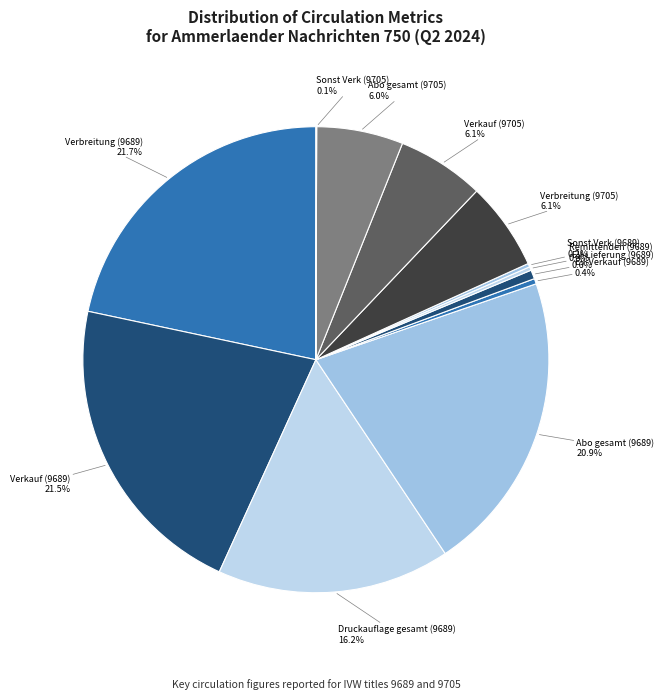

Approximately how many times larger is the value at Abo gesamt (9689) compared to Verbreitung (9689)?

1.0